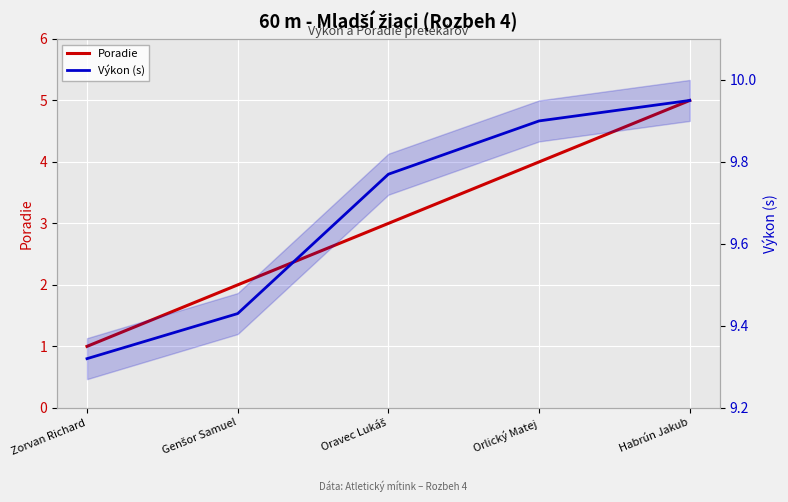

True or false: Výkon (s) and Poradie cross at least once.

False